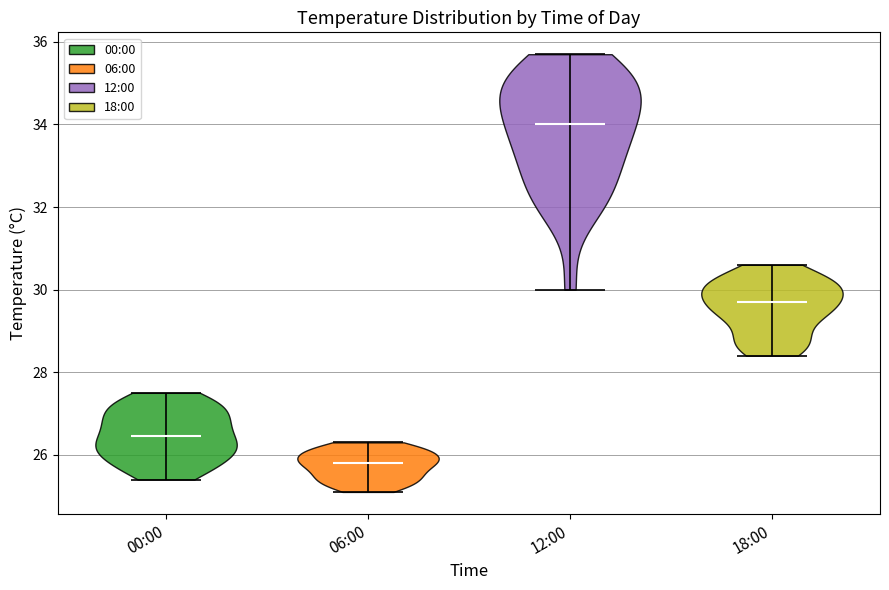

Reading left to right, read every violin against the y-axis: where its median line is, and the lowest and highest points it reaches. The values are not printed on the chart, so give them approximately, as read against the axis.

00:00: median line 26.4, lowest point 25.4, highest point 27.6
06:00: median line 25.8, lowest point 25.2, highest point 26.4
12:00: median line 34.0, lowest point 30.0, highest point 35.8
18:00: median line 29.8, lowest point 28.4, highest point 30.6